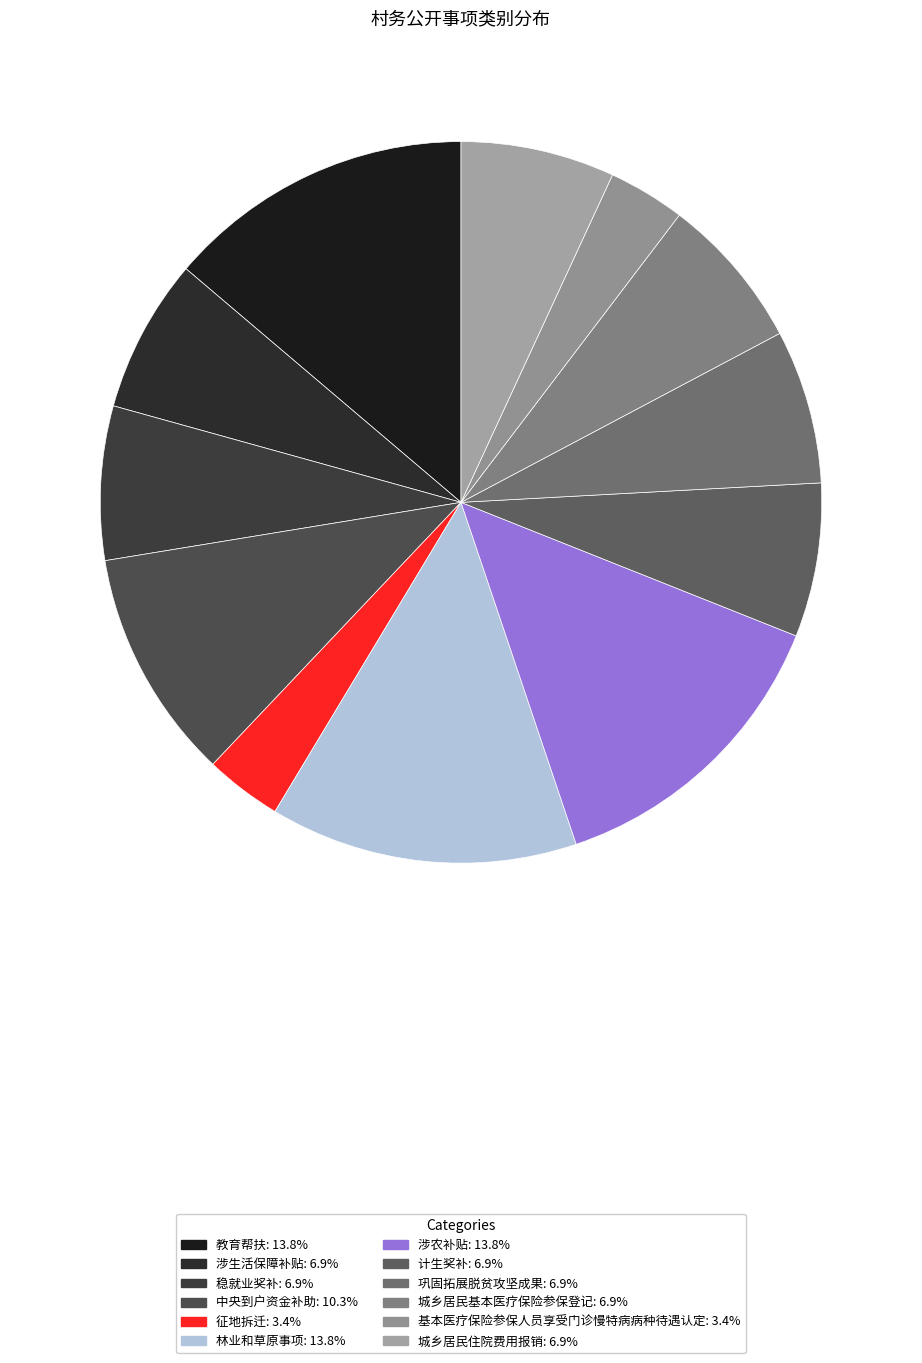

Approximately how many times larger is the value at 教育帮扶 compared to 林业和草原事项?

1.0